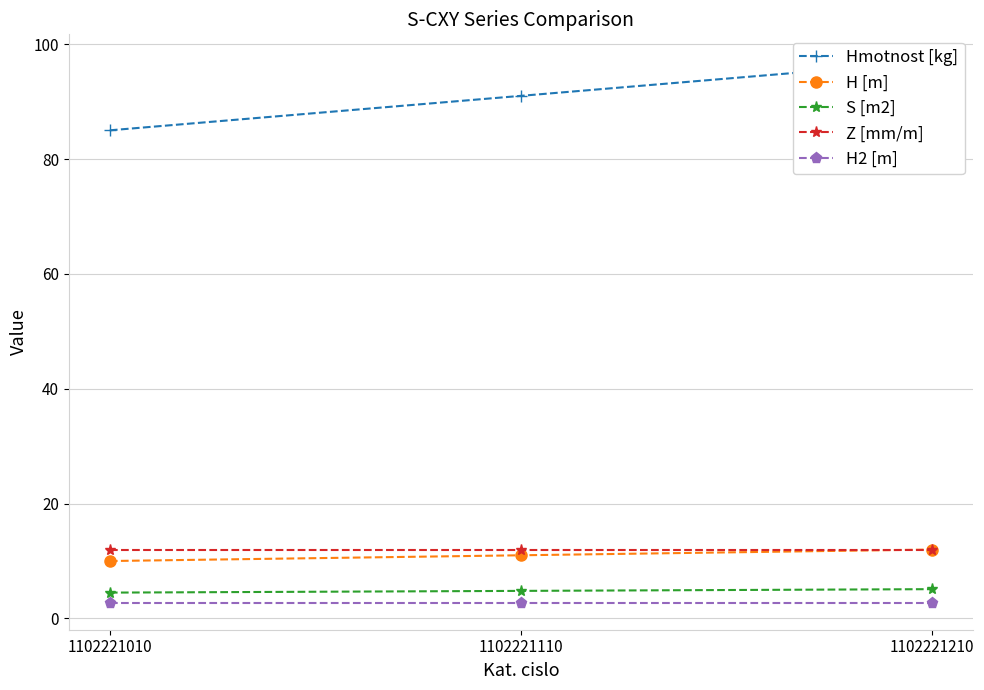

What is the total value across all series at 1102221010?

114.2